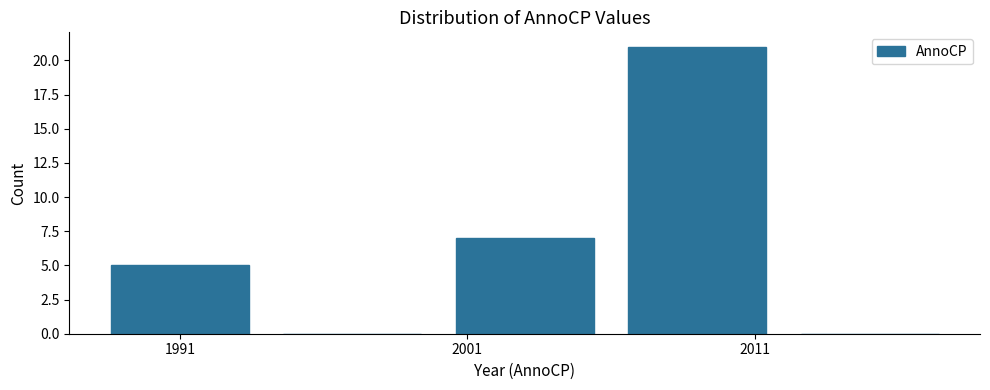

Over which range of the x-axis is the bar tallest?

2006 to 2012